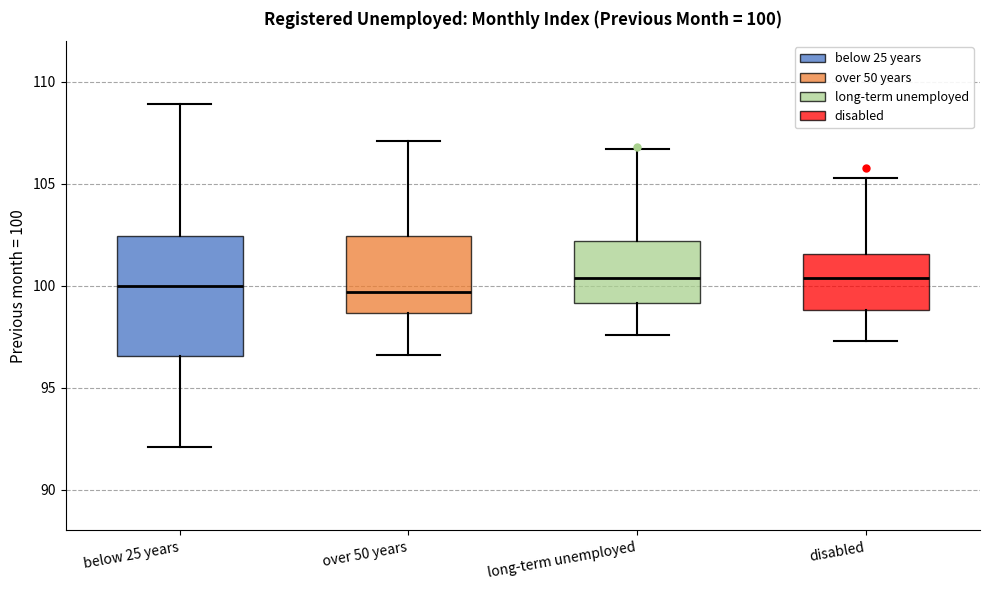

Which box is the tallest, from its lower edge to its upper edge?

below 25 years